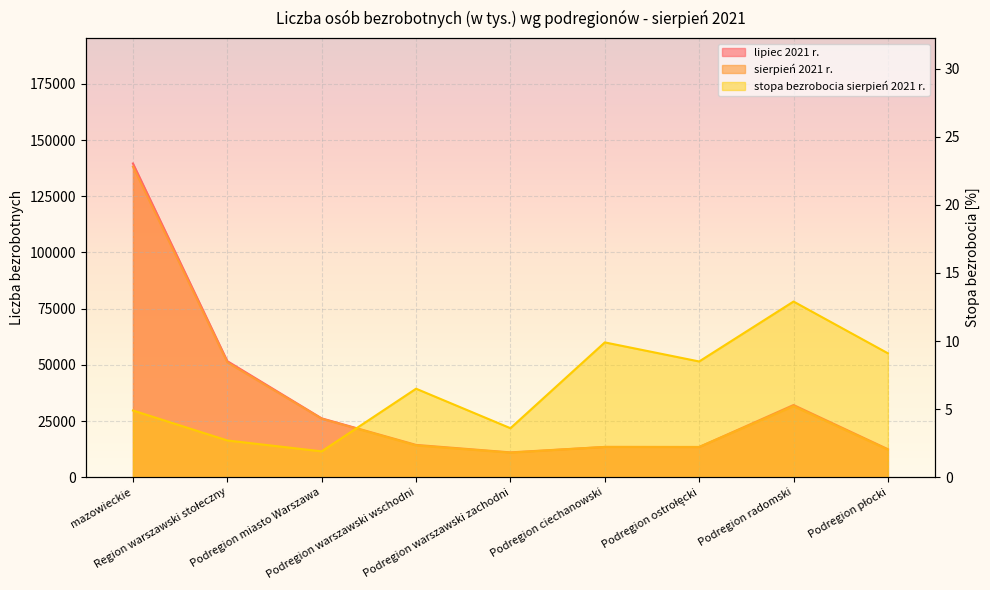

What position from the right is Podregion warszawski wschodni?

6